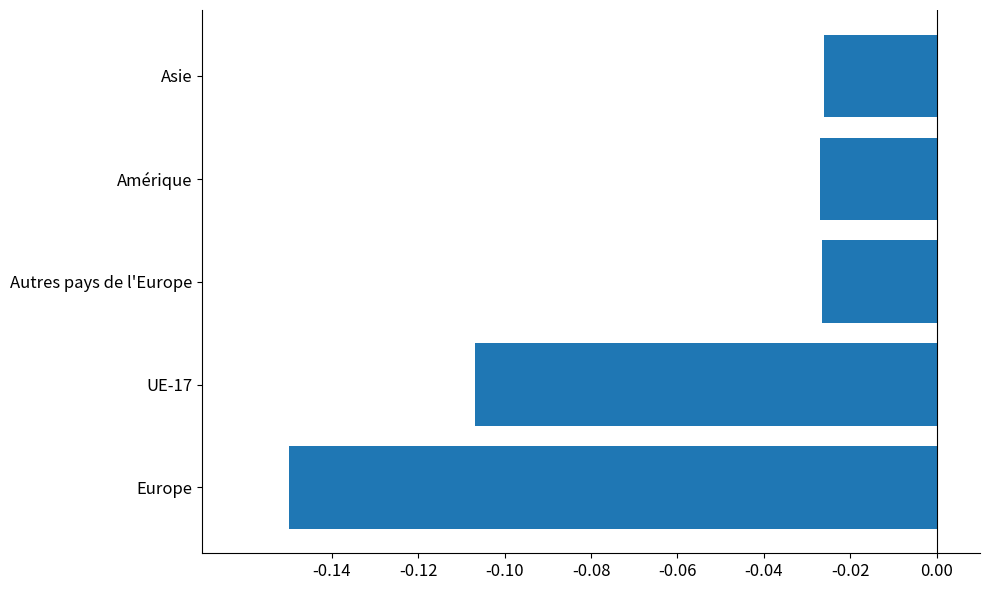

What is the change in value from Europe to Asie?

+0.1